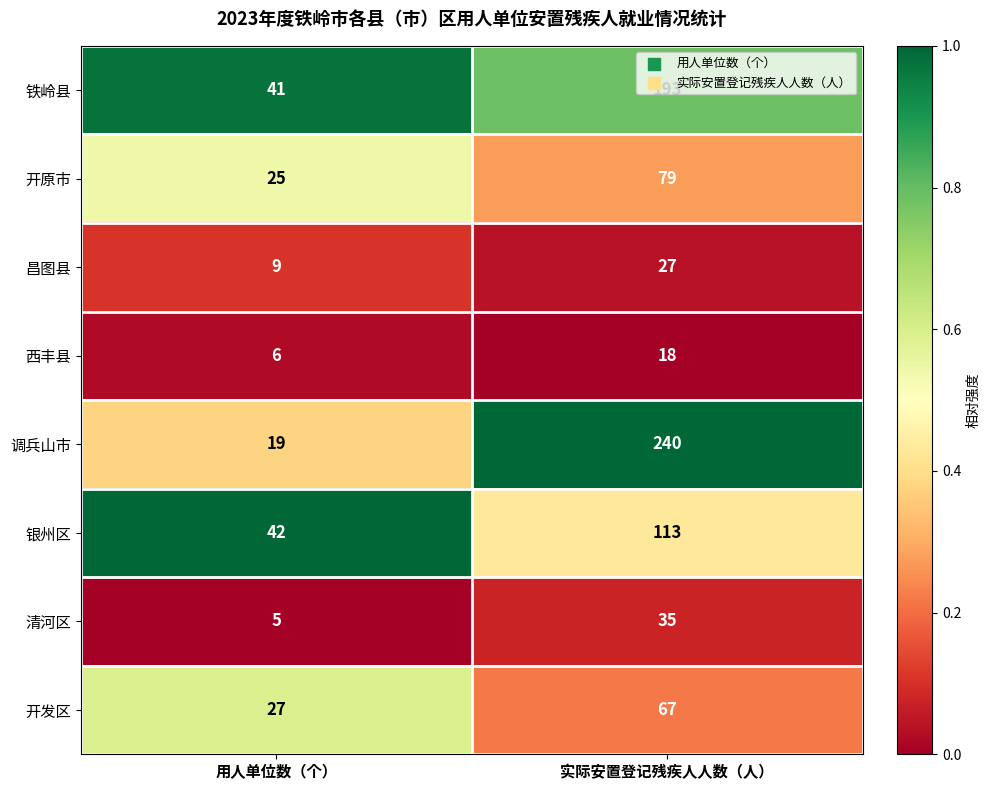

What is the sum of all 清河区 values?

40